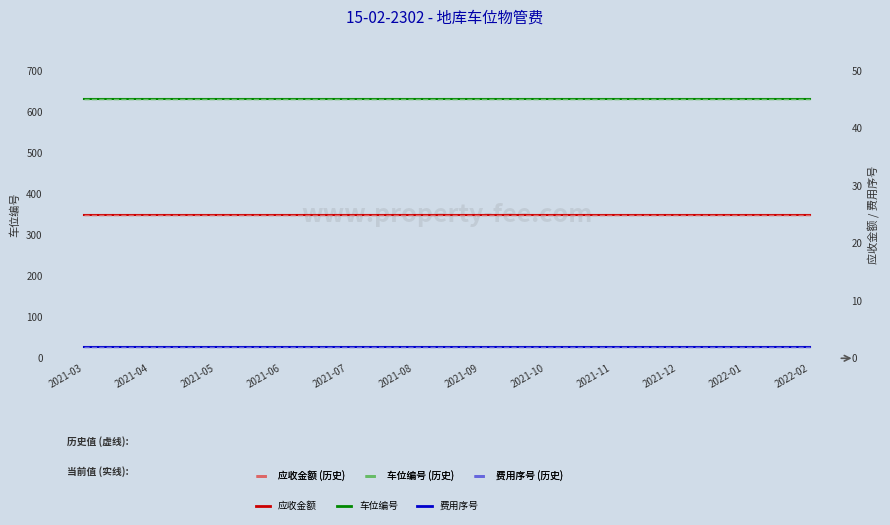

True or false: 应收金额 and 费用序号 cross at least once.

False